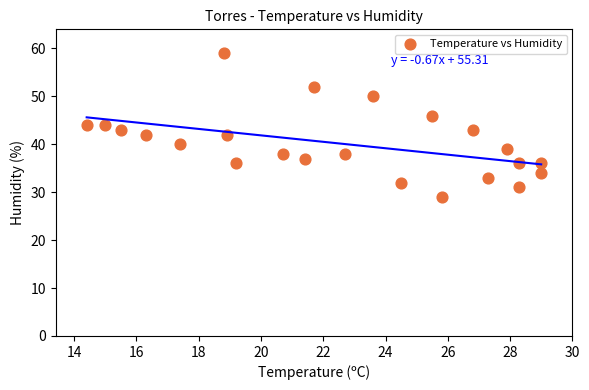

What is the range of Y values (max minus min)?

30